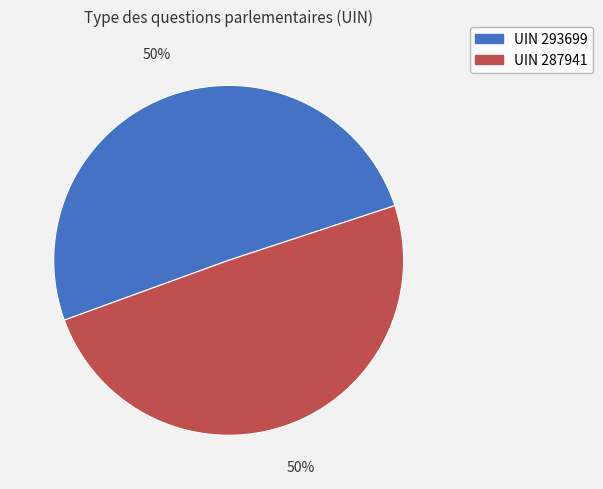

Approximately how many times larger is the value at UIN 287941 compared to UIN 293699?

1.0